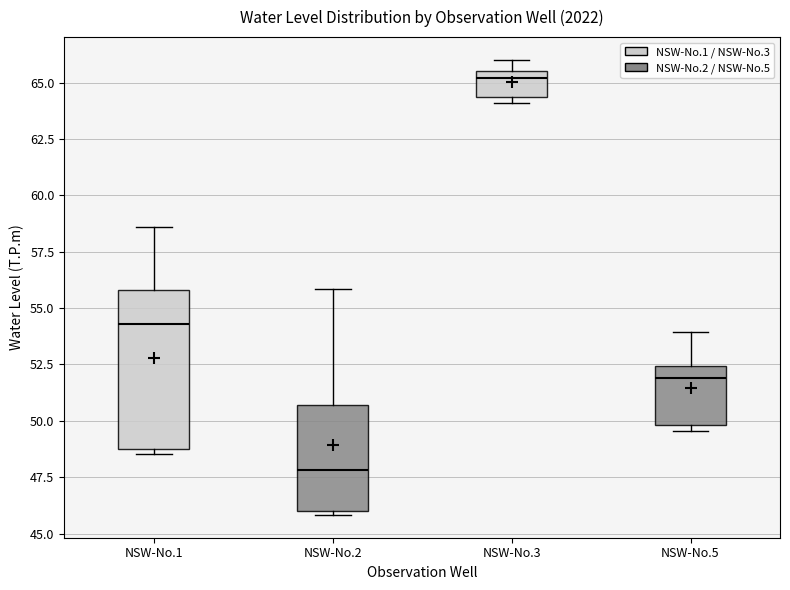

Reading left to right, transcribe this box plot: for each box, give where its median line is, the range the box spans, and where its two whiskers end, as read against the y-axis. The values are not printed on the chart, so give them approximately, as read against the axis.

NSW-No.1: median 54.5, box 49.0 to 56.0, whiskers 48.5 to 58.5
NSW-No.2: median 48.0, box 46.0 to 50.5, whiskers 46.0 (just below the box's lower edge) to 56.0
NSW-No.3: median 65.0, box 64.5 to 65.5, whiskers 64.0 to 66.0
NSW-No.5: median 52.0, box 50.0 to 52.5, whiskers 49.5 to 54.0